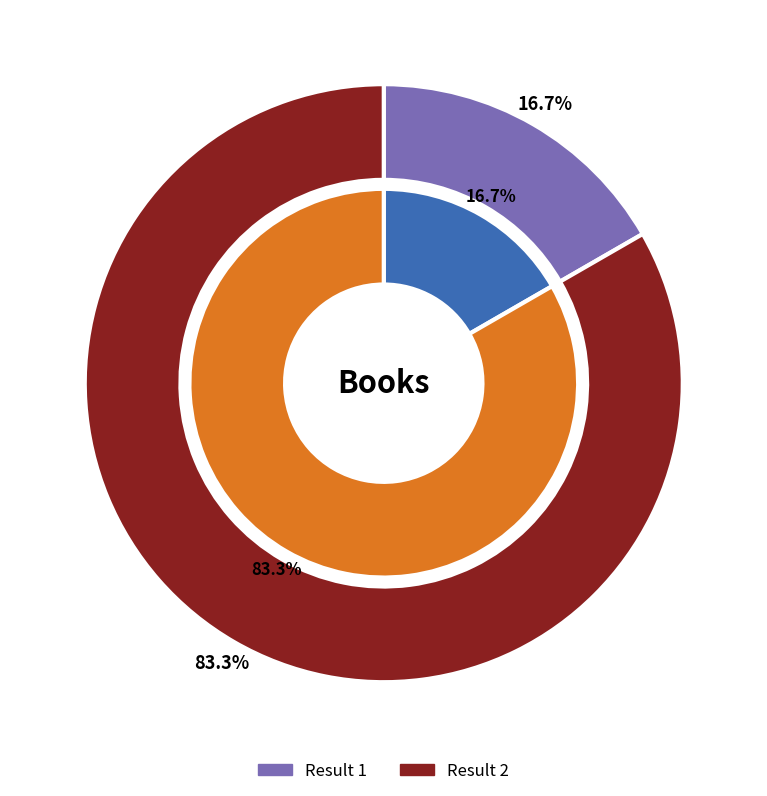

To the nearest percent, what percentage of the pie is 2?

83%